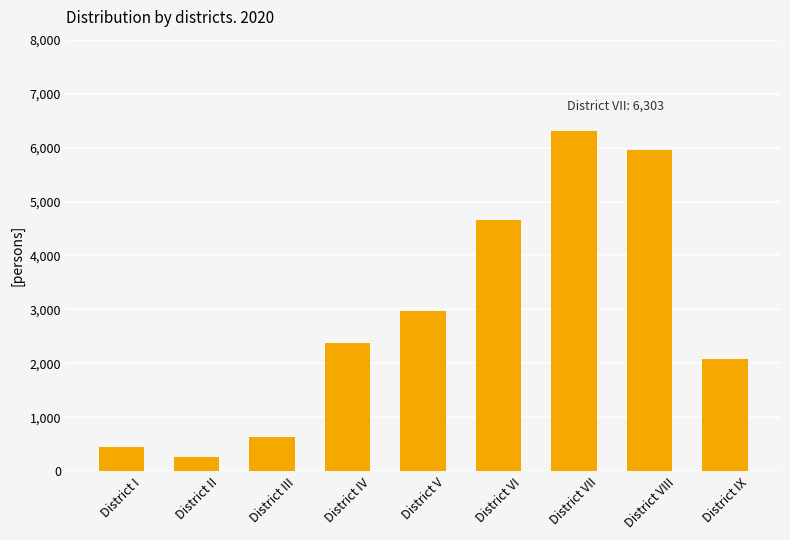

Does the chart contain any negative values?

No